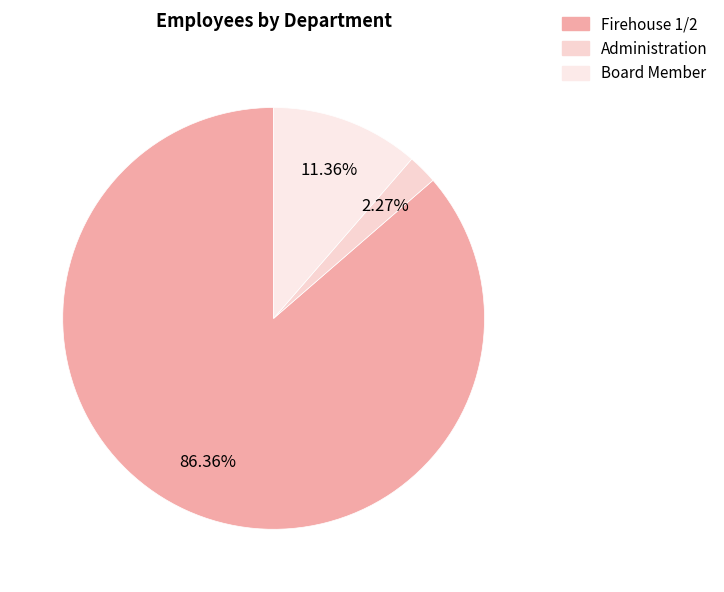

To the nearest percent, what is the difference between the largest and smallest slice percentages?

84%